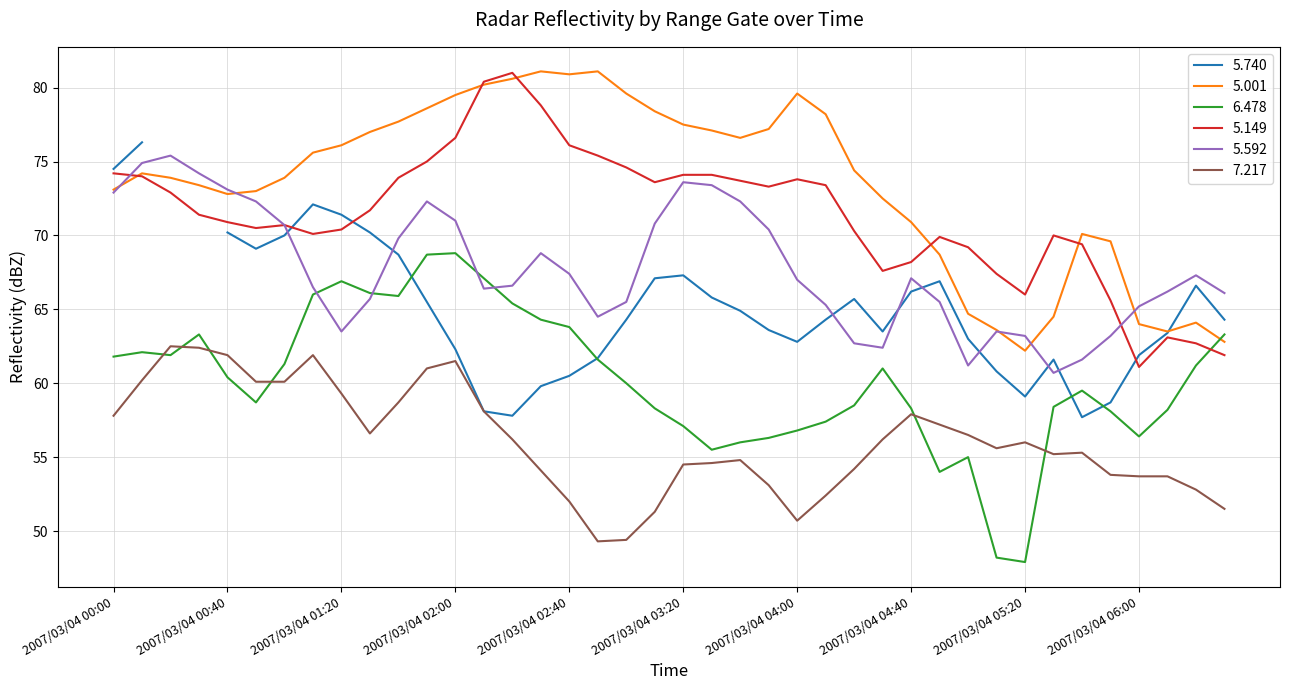

The value of 5.149 at 2007/03/04 02:50 is 75.4. True or false?

True